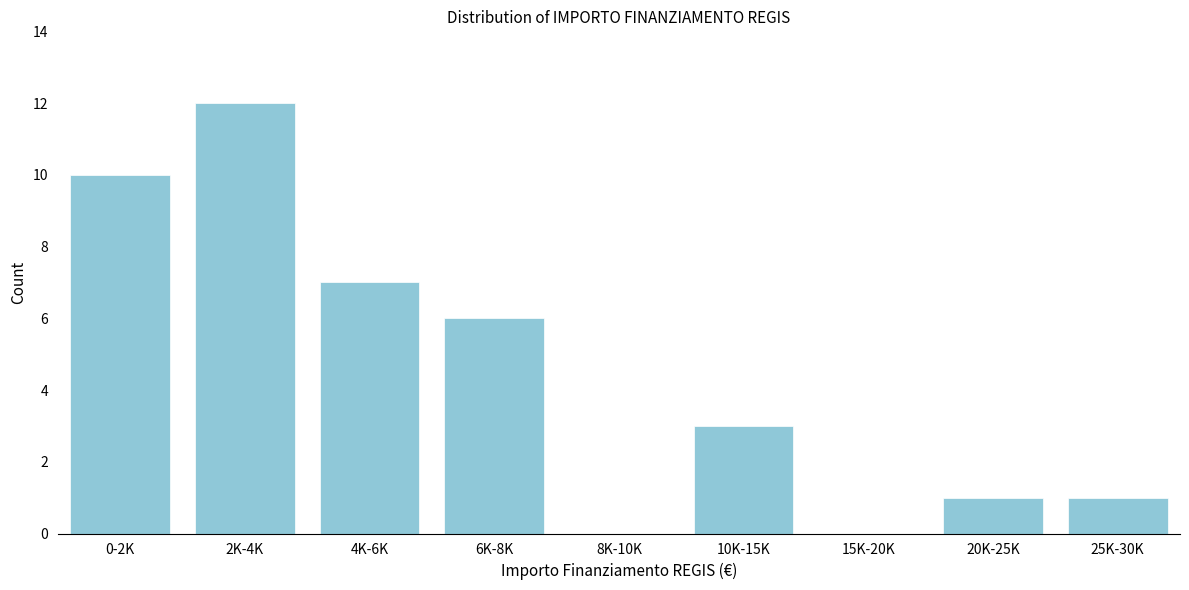

Reading right to left, extract all data points from this chart.

25K-30K=1	20K-25K=1	15K-20K=0	10K-15K=3	8K-10K=0	6K-8K=6	4K-6K=7	2K-4K=12	0-2K=10